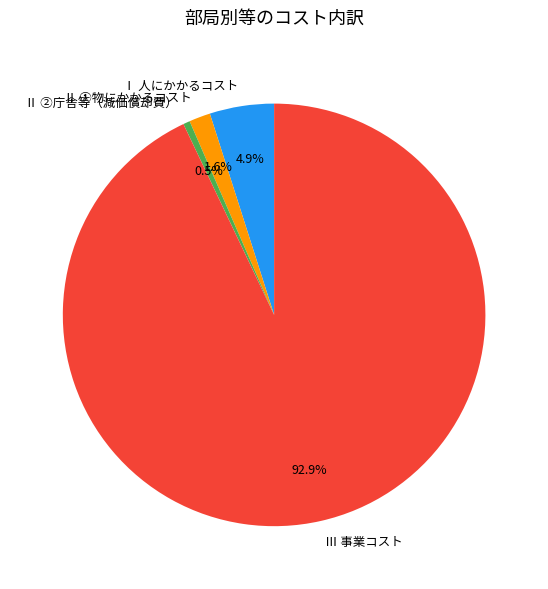

Rank the categories by value from lowest to highest.

Ⅱ ②庁舎等（減価償却費）, Ⅱ ①物にかかるコスト, Ⅰ 人にかかるコスト, Ⅲ 事業コスト